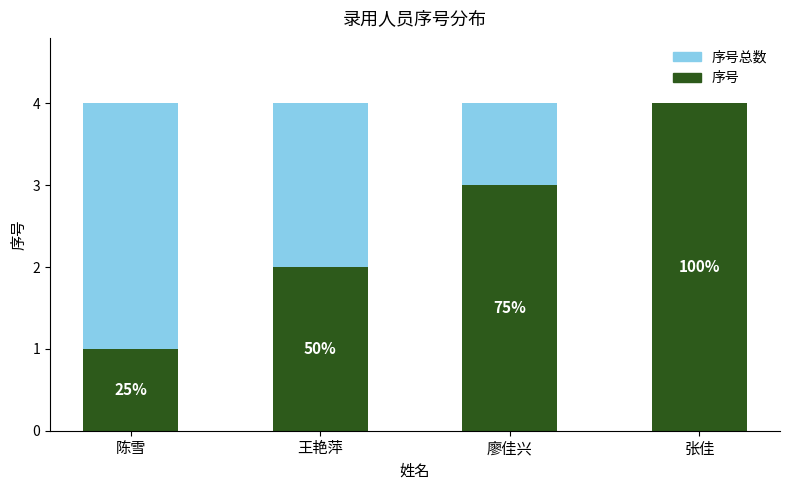

What is the difference between the maximum and minimum values in the 序号 series?

3